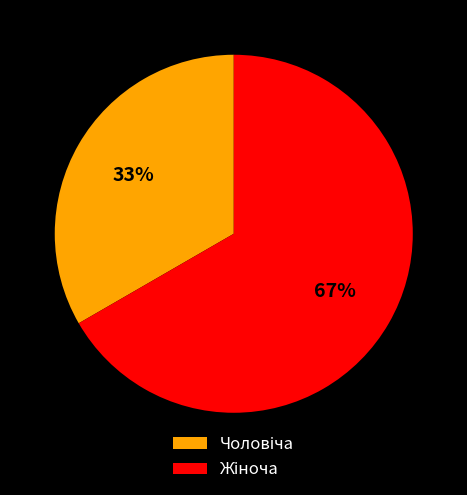

Does any single category account for the majority?

Yes